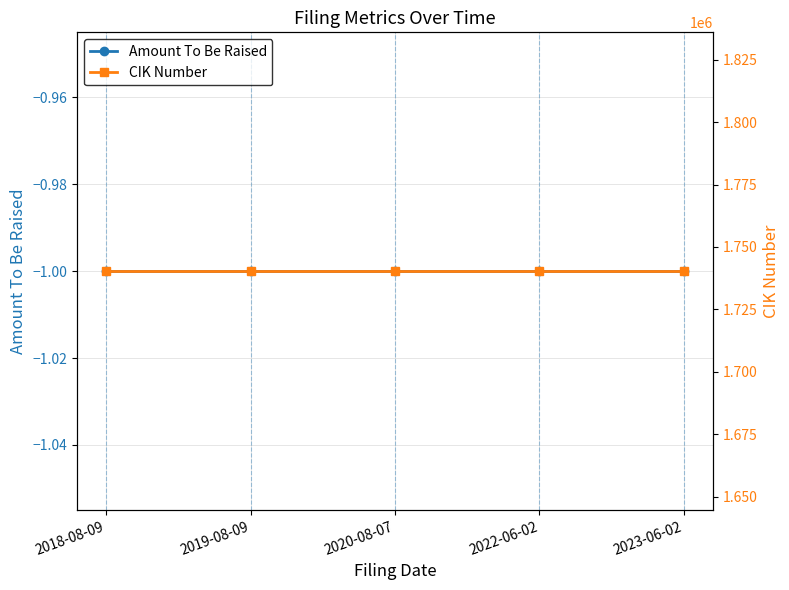

Reading right to left, what are all the values shown in this chart?

Amount To Be Raised: -1	-1	-1	-1	-1
CIK Number: 1740289	1740289	1740289	1740289	1740289